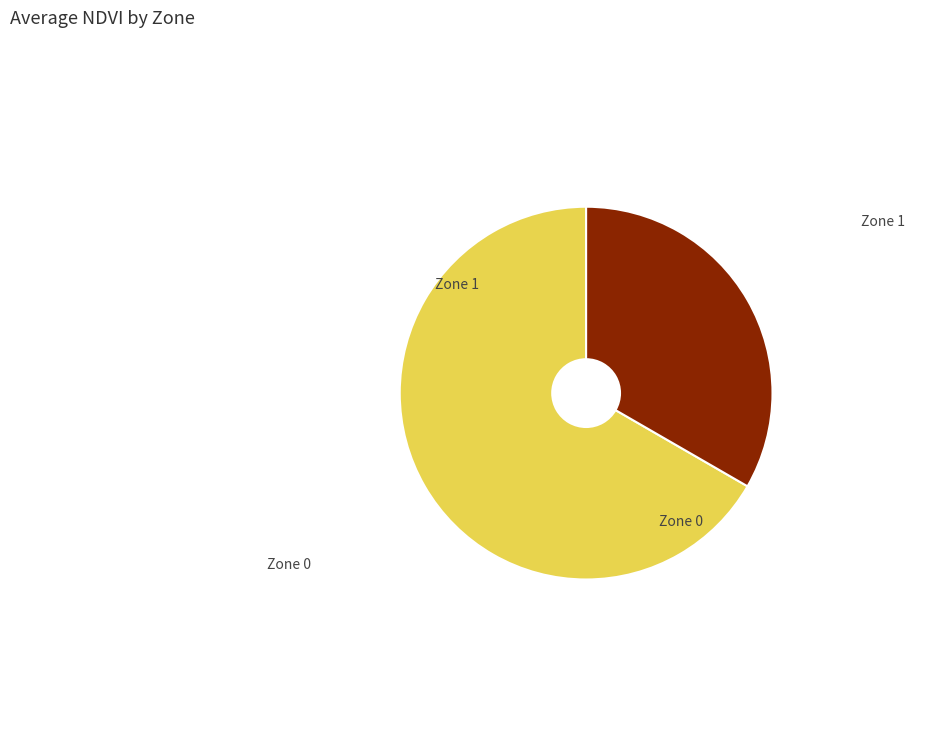

What is the ratio of the value at Zone 1 to the value at Zone 0?

0.5